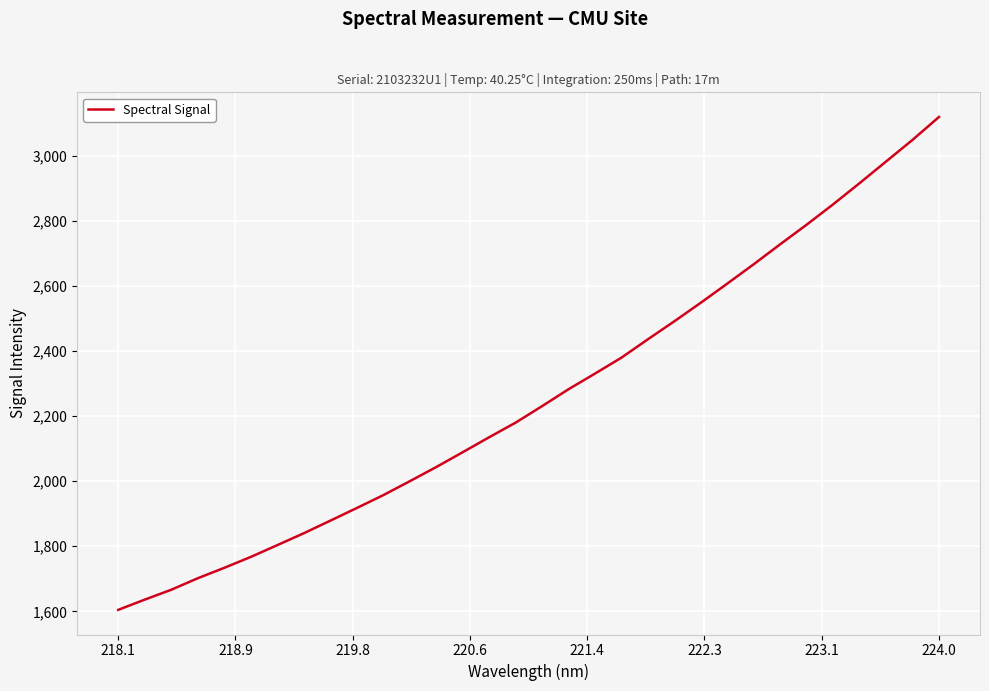

What is the smallest value displayed?

1604.4